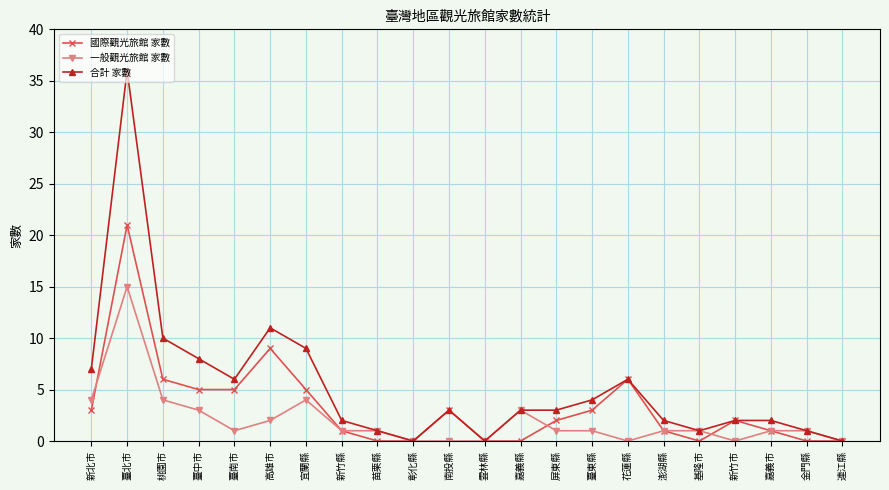

Is this an area chart (filled region under the line)?

No